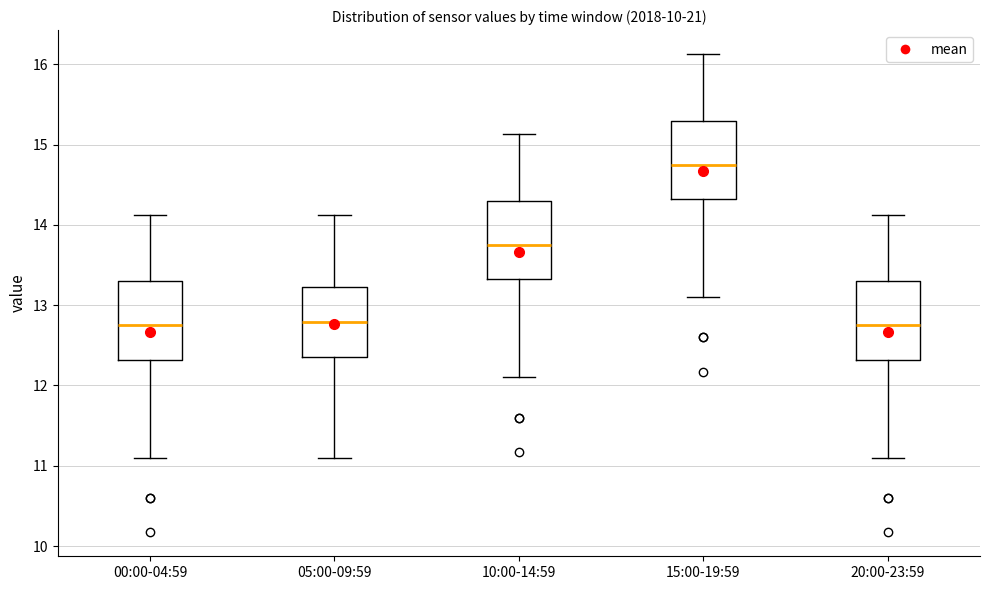

Reading left to right, transcribe this box plot: for each box, give where its median line is, the range the box spans, and where its two whiskers end, as read against the y-axis. The values are not printed on the chart, so give them approximately, as read against the axis.

00:00-04:59: median 12.8, box 12.3 to 13.3, whiskers 11.1 to 14.1
05:00-09:59: median 12.8, box 12.4 to 13.2, whiskers 11.1 to 14.1
10:00-14:59: median 13.8, box 13.3 to 14.3, whiskers 12.1 to 15.1
15:00-19:59: median 14.8, box 14.3 to 15.3, whiskers 13.1 to 16.1
20:00-23:59: median 12.8, box 12.3 to 13.3, whiskers 11.1 to 14.1